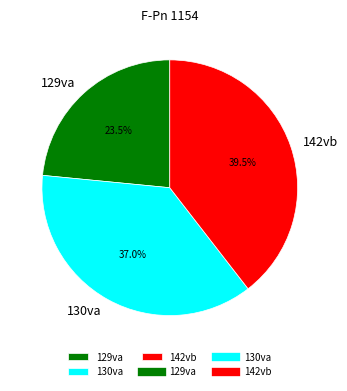

Rank the categories by value from highest to lowest.

142vb, 130va, 129va